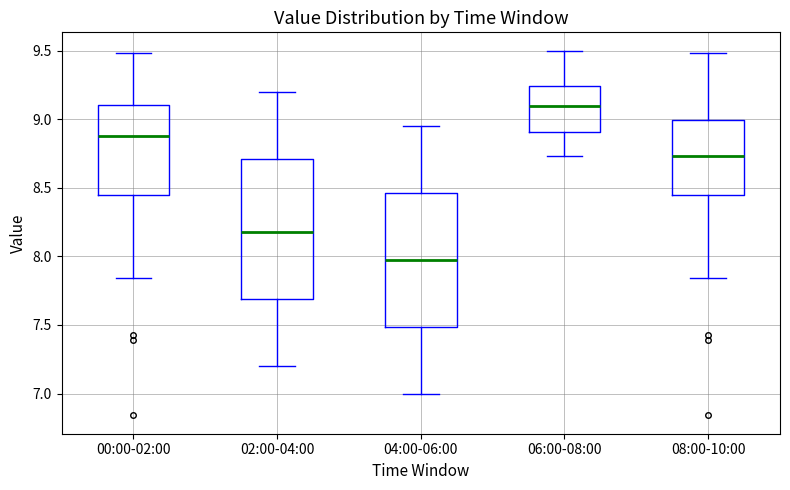

Where does the lower whisker of the box for 06:00-08:00 end on the y-axis? The values are not printed on the chart, so give them approximately, as read against the axis.

8.75